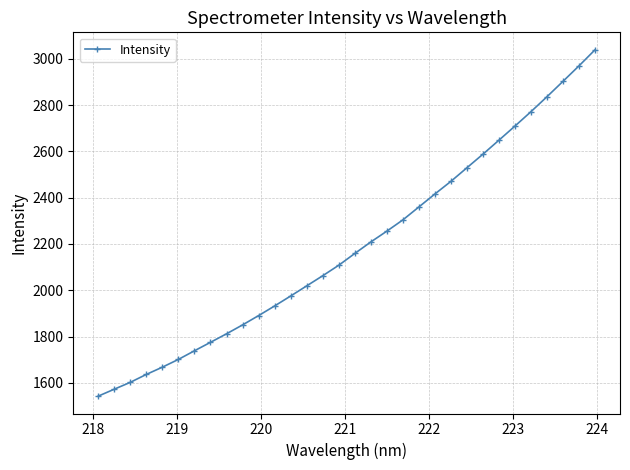

What is the difference between the maximum and minimum values?

1496.4